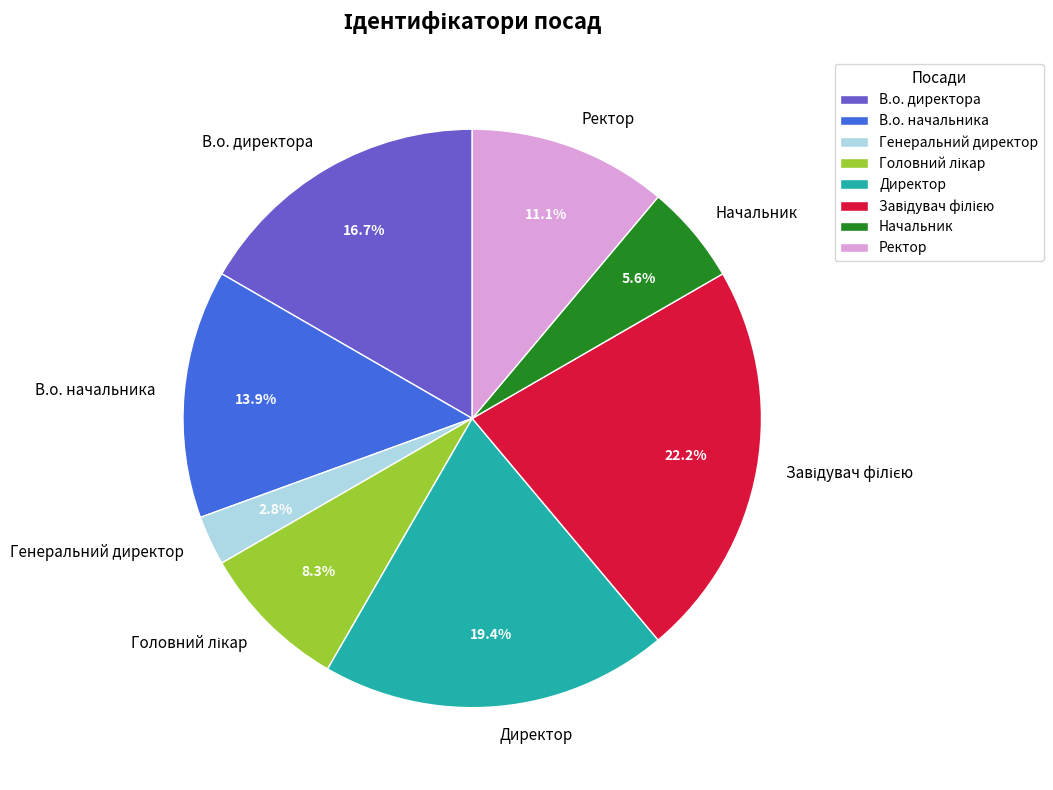

What is the ratio of the value at В.о. директора to the value at Генеральний директор?

6.0